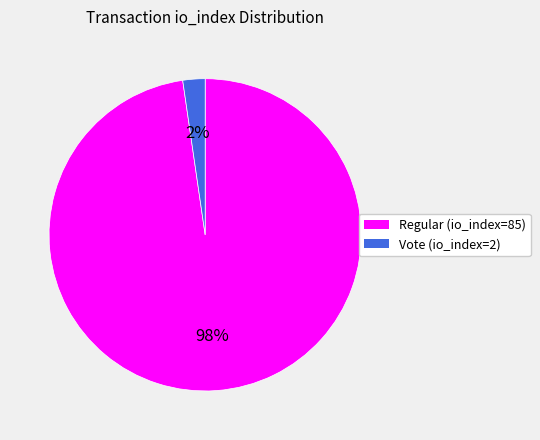

The Vote (io_index=2) slice represents 2% of the pie. True or false?

True